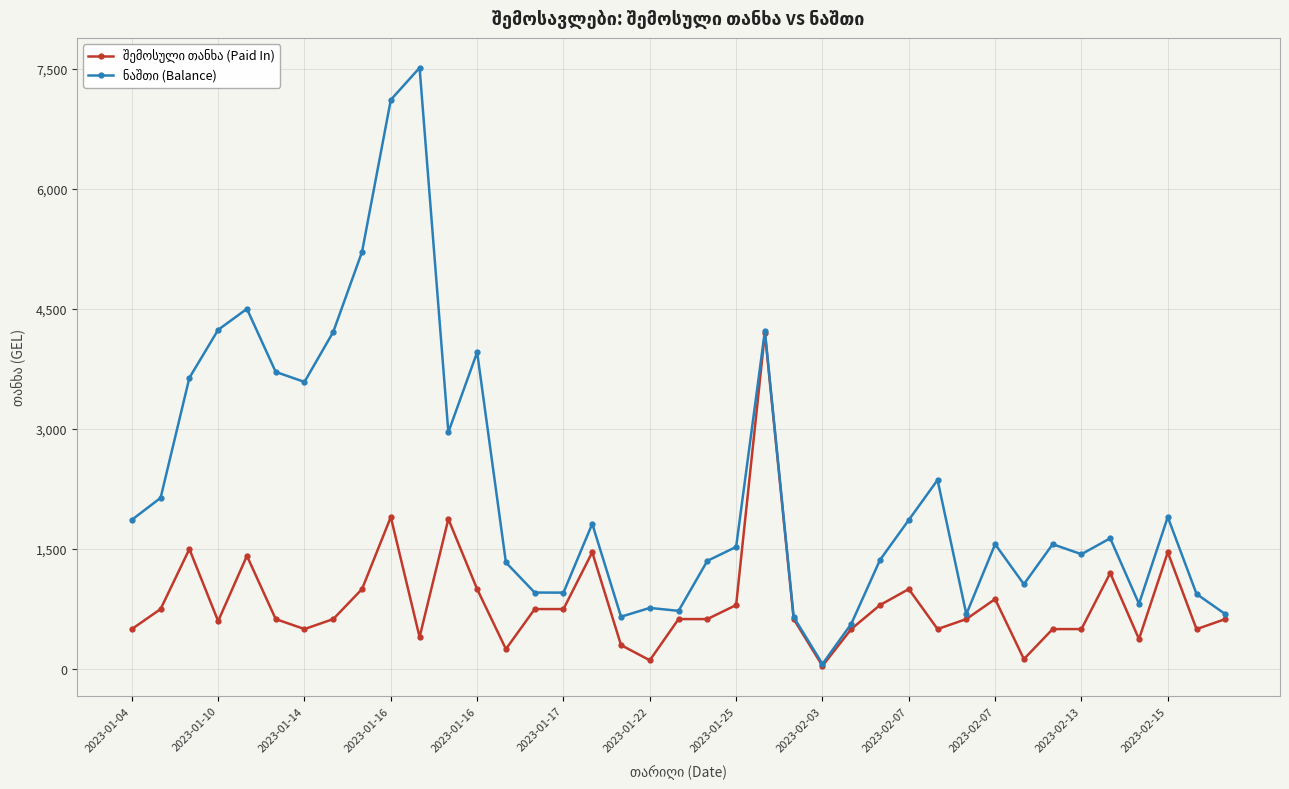

True or false: შემოსული თანხა (Paid In) and ნაშთი (Balance) cross at least once.

False